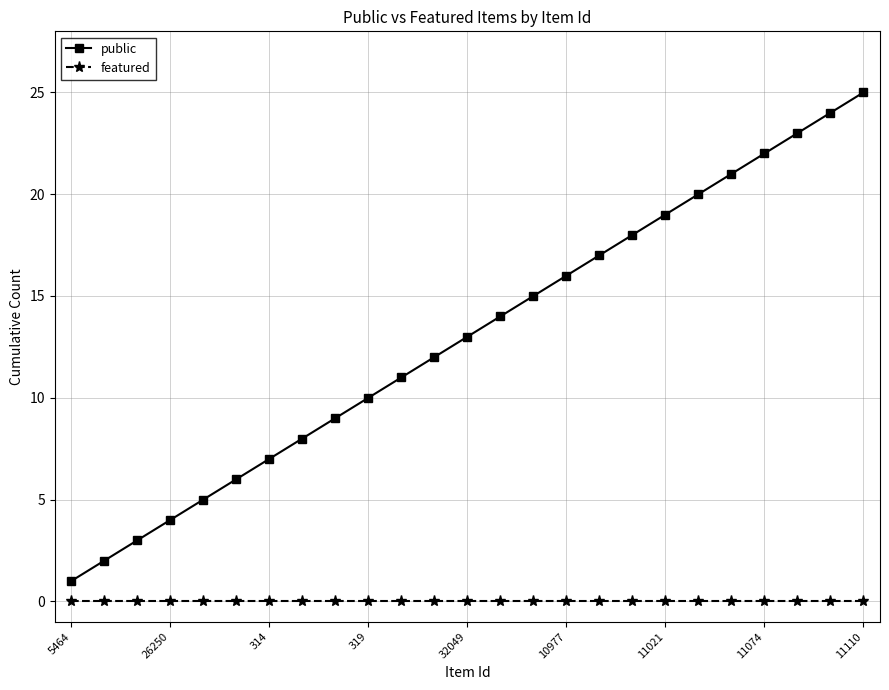

True or false: public and featured cross at least once.

False